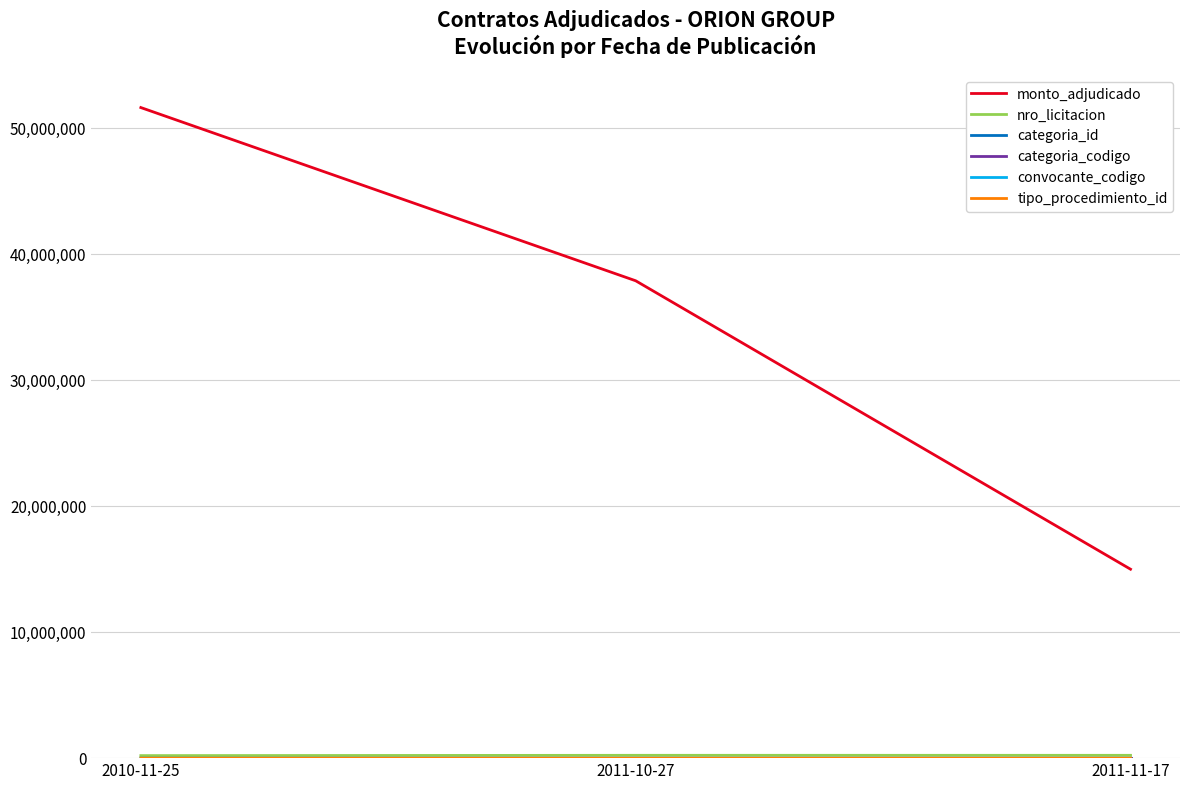

Between 2010-11-25 and 2011-11-17, which series saw the biggest shift?

monto_adjudicado